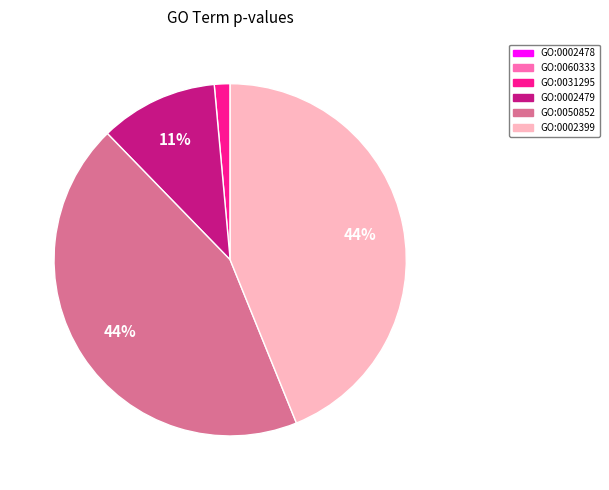

Do GO:0031295 and GO:0002399 together represent more than half of the pie?

No